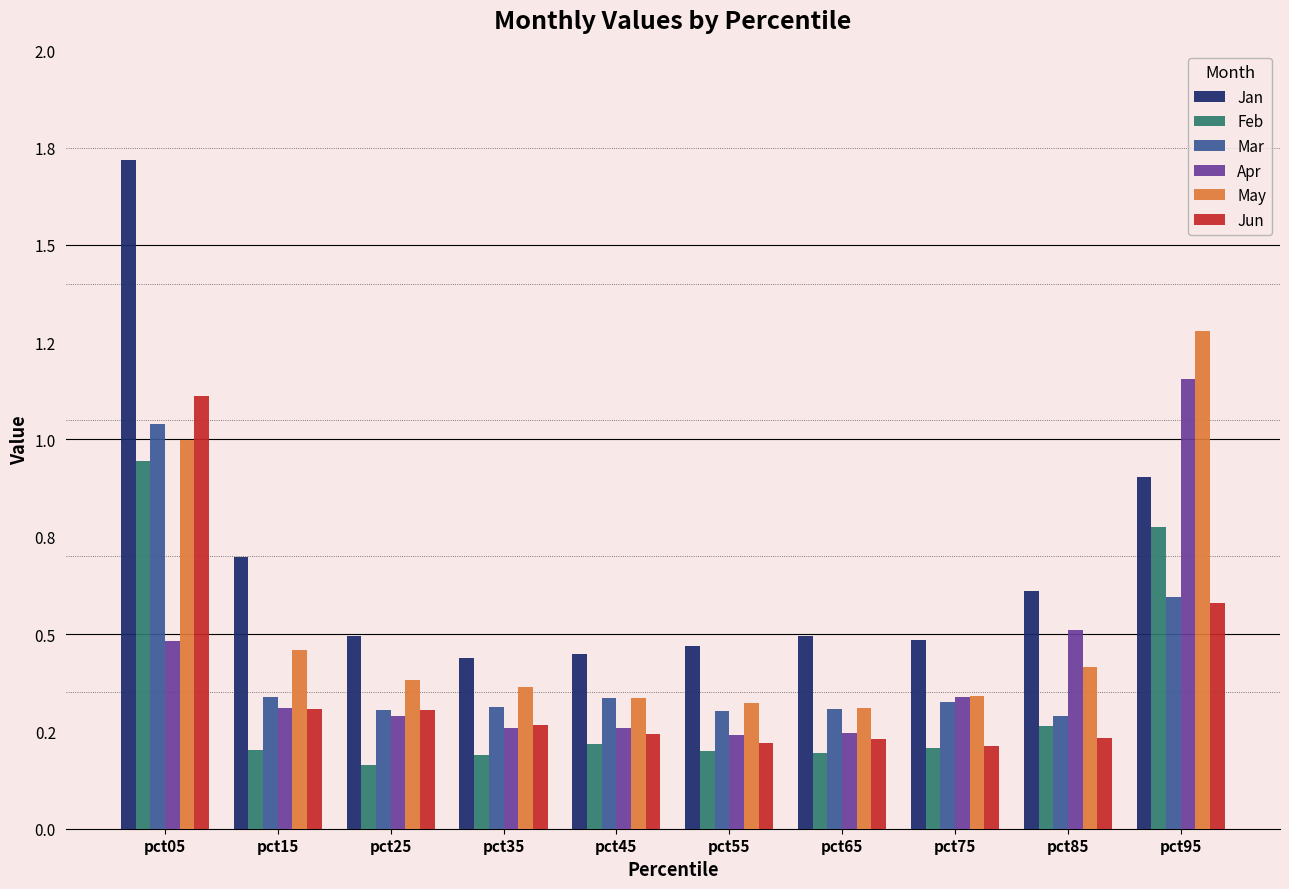

What is the approximate value of Mar at pct95?

0.6